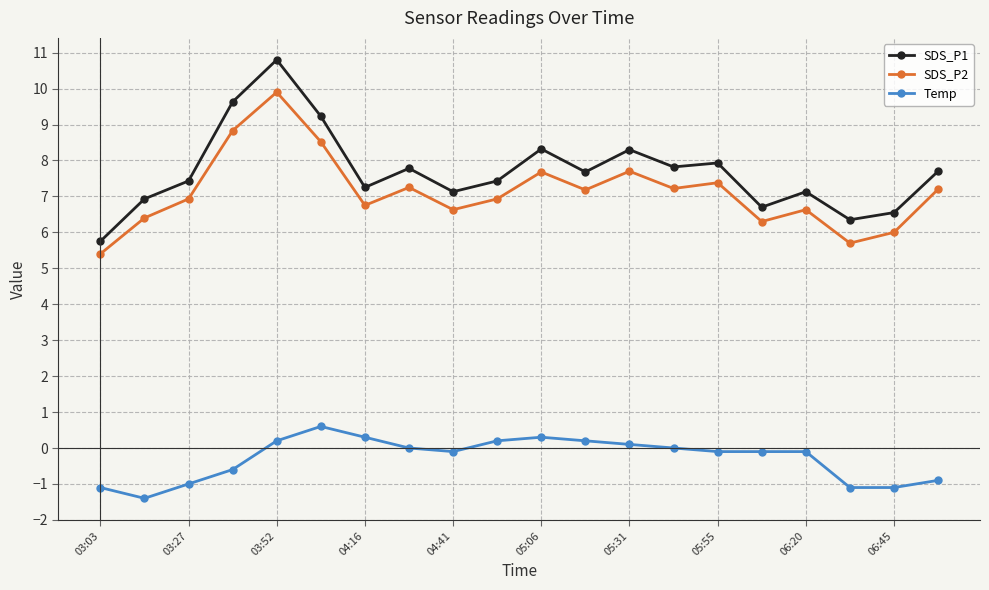

What is the minimum value for Temp?

-1.4